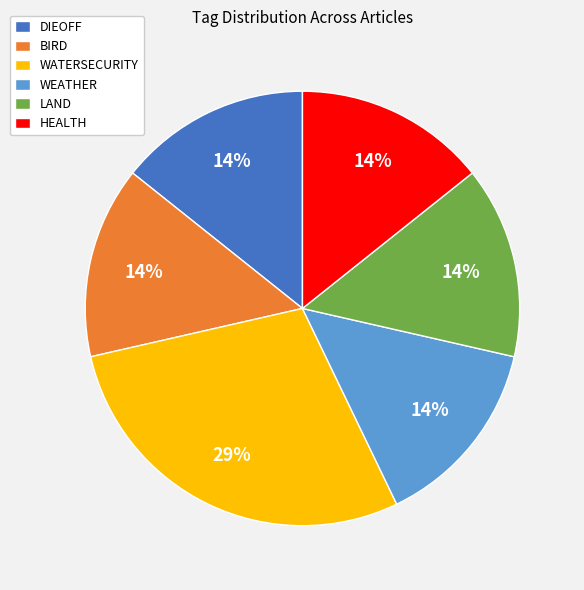

What percentage is the WATERSECURITY slice, to the nearest percent?

29%